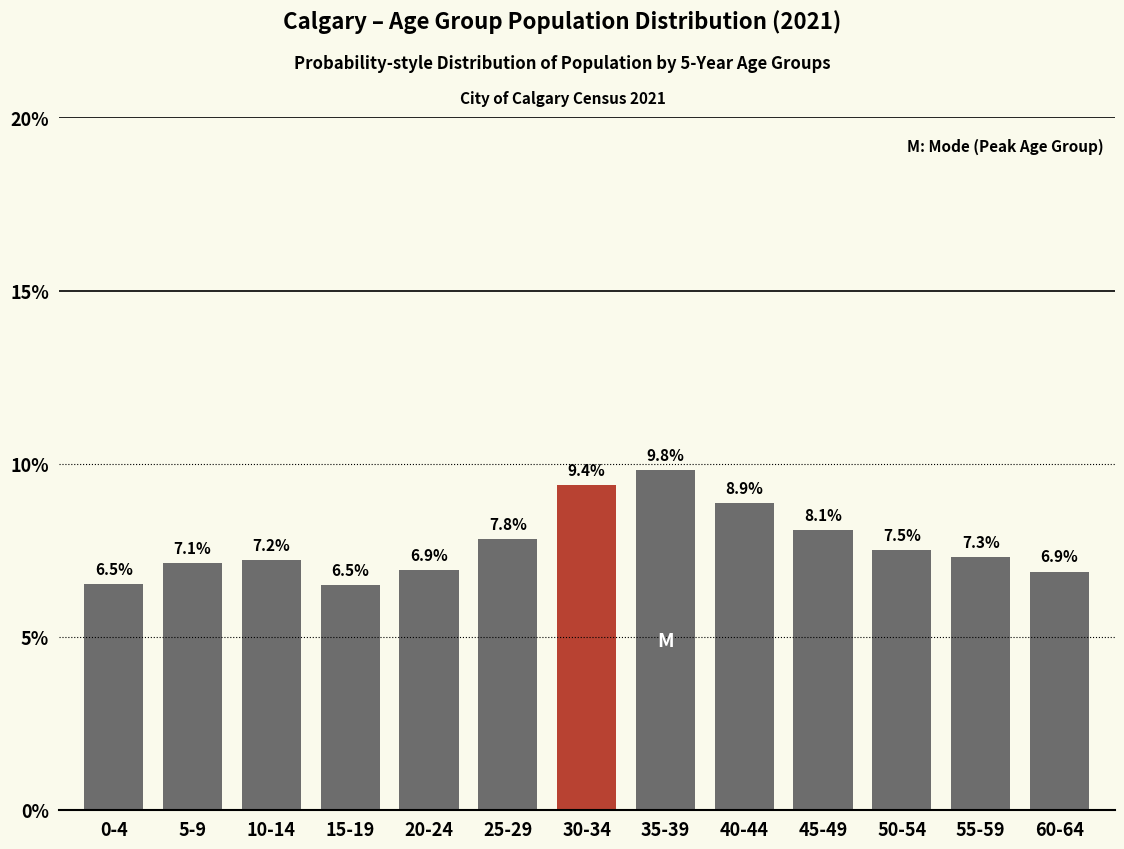

Reading right to left, transcribe all the data shown in this chart.

60-64=6.9	55-59=7.3	50-54=7.5	45-49=8.1	40-44=8.9	35-39=9.8	30-34=9.4	25-29=7.8	20-24=6.9	15-19=6.5	10-14=7.2	5-9=7.1	0-4=6.5